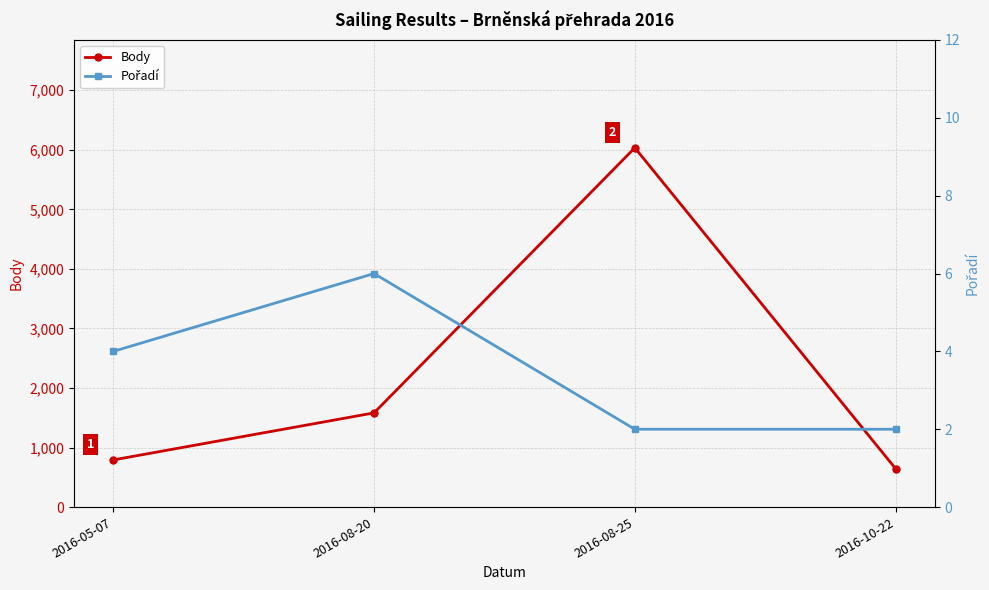

The Body series shows 645 at 2016-10-22. True or false?

True